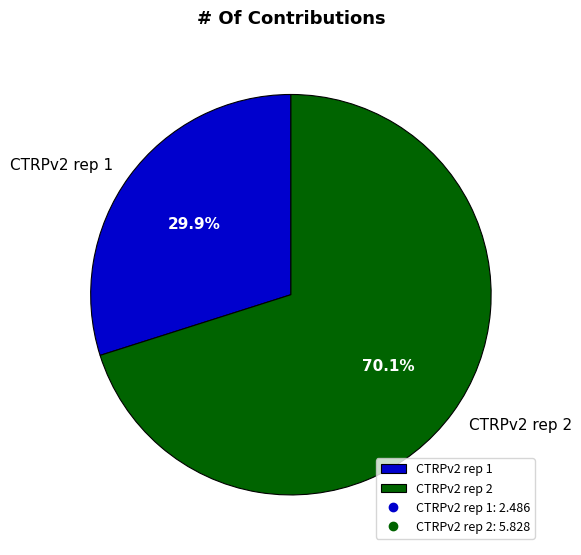

What percentage do CTRPv2 rep 2 and CTRPv2 rep 1 together represent?

100.0%